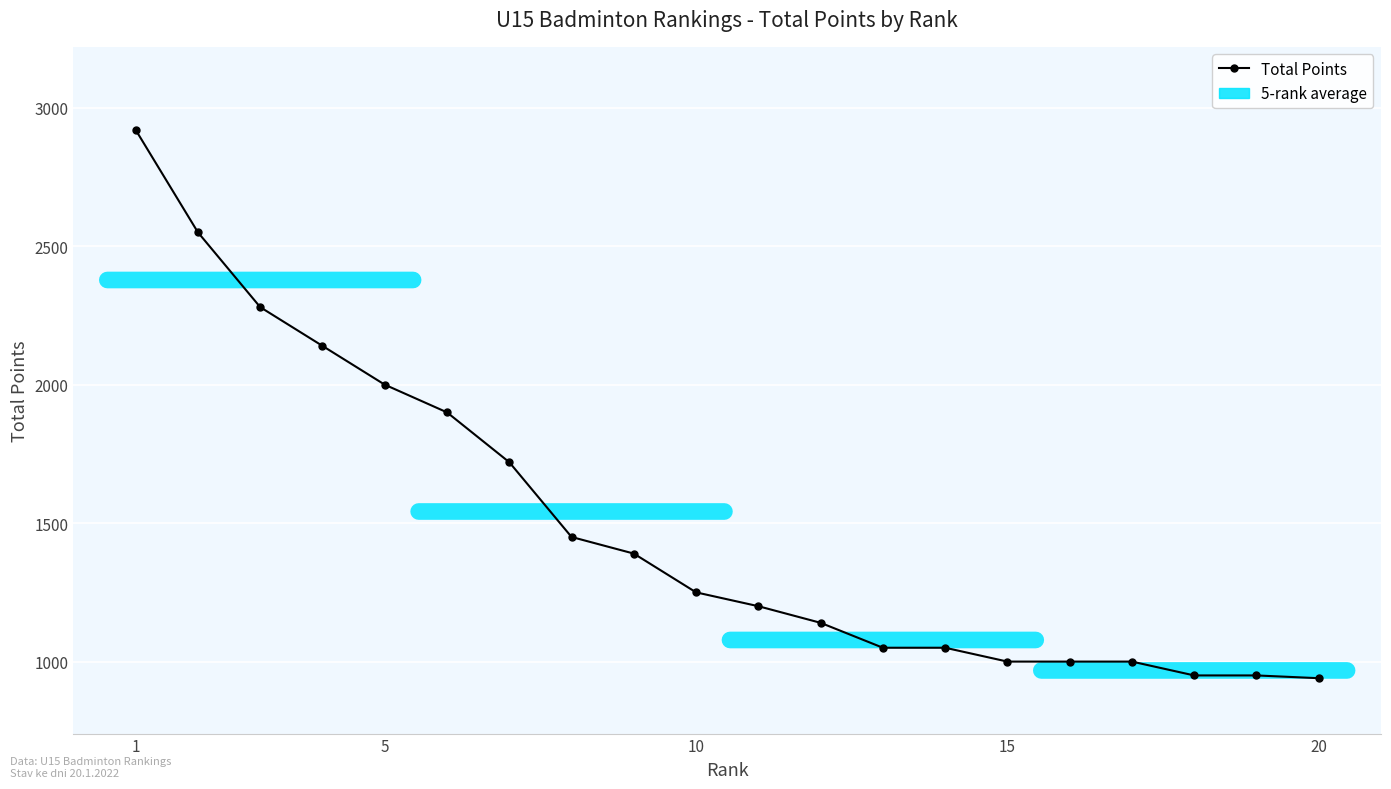

What is the average value?

1494